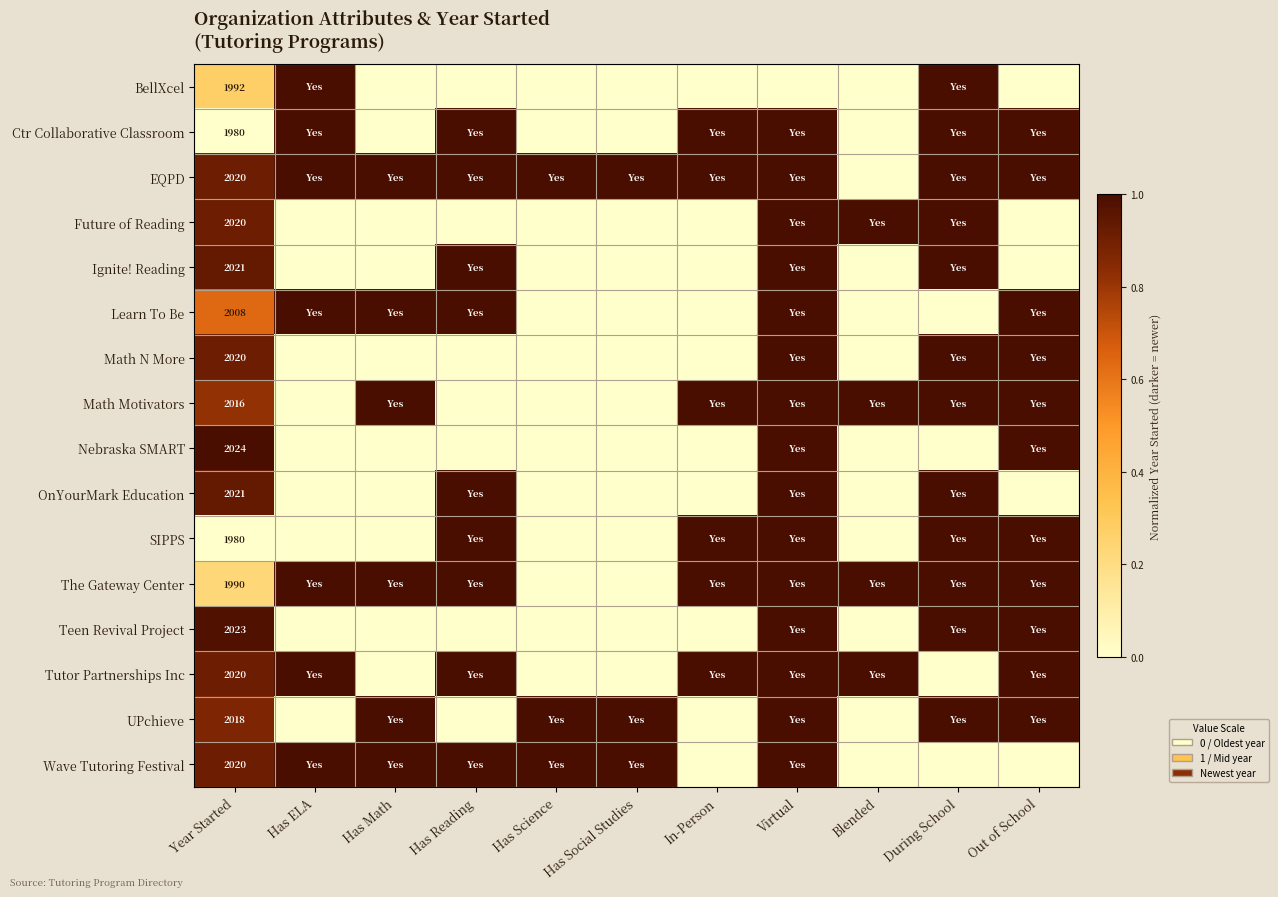

The BellXcel series shows 1992 at Year Started. True or false?

True